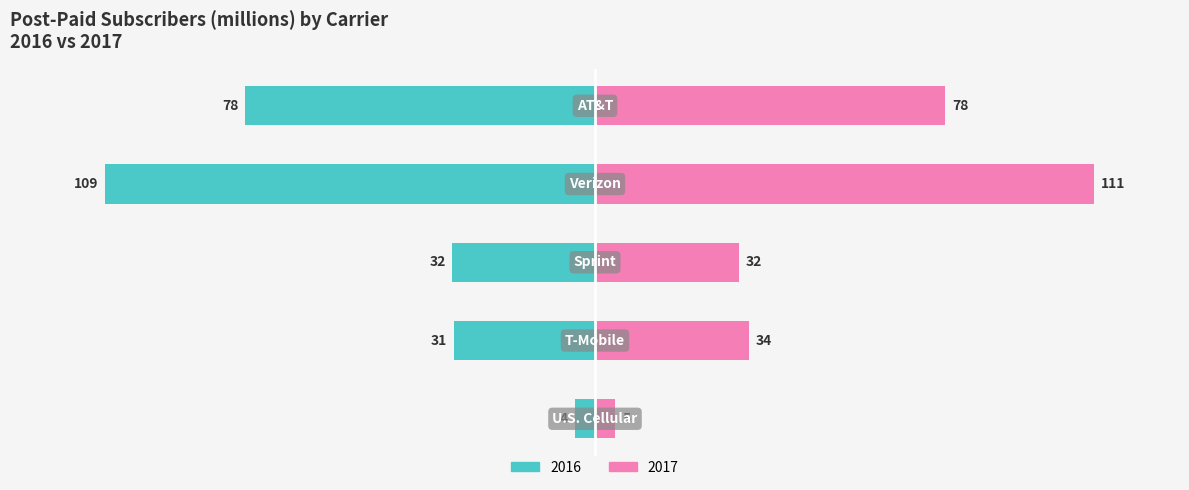

Reading left to right, extract all data points from this chart.

2014: AT&T=-77.8	Verizon=-108.8	Sprint=-31.7	T-Mobile=-31.3	U.S. Cellular=-4.5
2015: AT&T=77.9	Verizon=110.9	Sprint=31.9	T-Mobile=34.1	U.S. Cellular=4.5